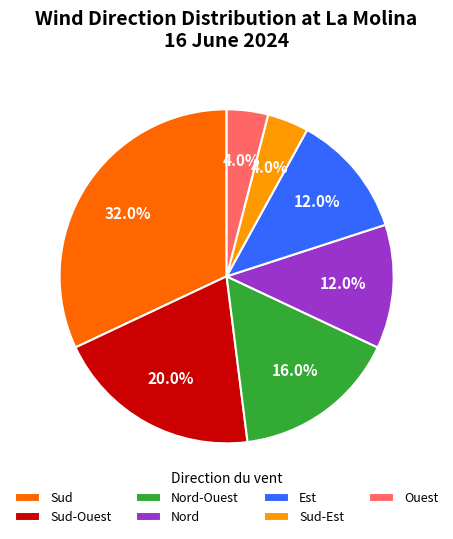

Count the number of slices in the pie.

7